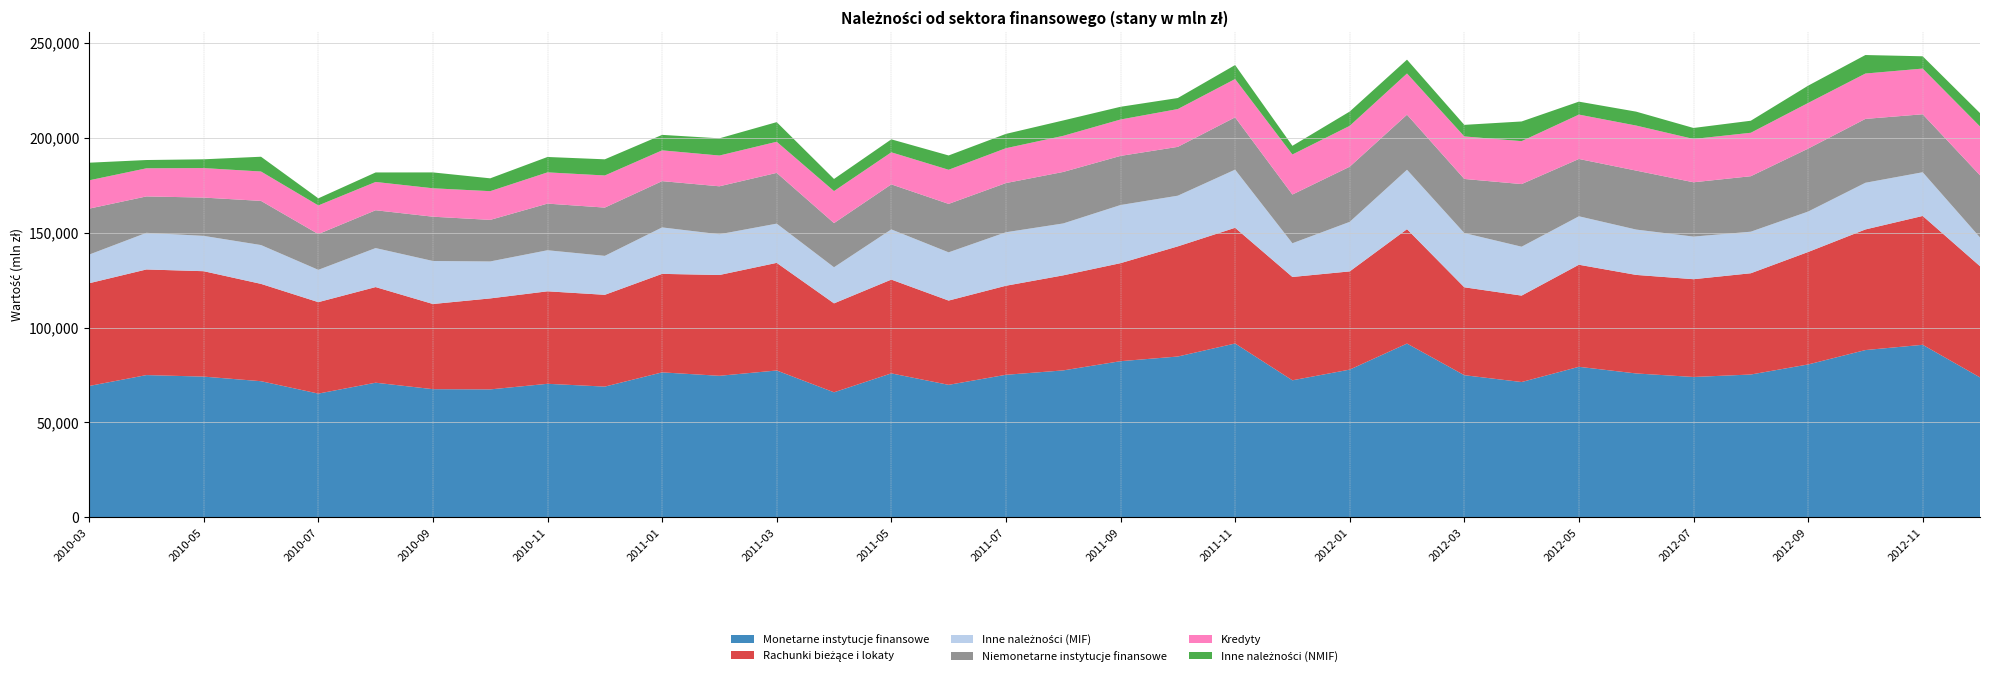

Reading left to right, list all the values displayed in this chart.

Monetarne instytucje finansowe: 69242.6	74985.0	74180.0	71759.0	65230.0	70966.0	67563.0	67440.0	70391.0	68914.0	76409.0	74606.0	77407.0	65909.0	75885.0	69843.0	75135.0	77453.0	82309.0	84769.0	91633.0	72234.0	77871.0	91603.0	74926.0	71325.0	79341.0	75840.0	73990.0	75282.0	80584.0	88174.0	90948.0	73764.0
Rachunki bieżące i lokaty: 54148.0	55668.0	55560.0	51299.0	48198.0	50404.0	44889.0	47957.0	48749.0	48382.0	51928.0	53131.0	56727.0	46879.0	49429.0	44415.0	46938.0	50100.0	51667.0	58060.0	60989.0	54465.0	51763.0	60288.0	46333.0	45552.0	53804.0	51942.0	51533.0	53375.0	59271.0	63571.0	67912.0	58610.0
Inne należności (MIF): 15094.6	19317.0	18620.0	20460.0	17031.0	20562.0	22674.0	19483.0	21642.0	20532.0	24481.0	21475.0	20680.0	19030.0	26456.0	25428.0	28197.0	27353.0	30642.0	26709.0	30643.0	17769.0	26108.0	31315.0	28594.0	25773.0	25537.0	23899.0	22457.0	21907.0	21313.0	24603.0	23036.0	15154.0
Niemonetarne instytucje finansowe: 24219.7	19184.0	20182.0	23276.0	18845.0	19928.0	23340.0	21905.0	24580.0	25442.0	24389.0	25281.0	26749.0	23273.0	23734.0	25529.0	25919.0	27144.0	25891.0	25738.0	27569.0	25676.0	29074.0	29017.0	28509.0	33006.0	30212.0	31079.0	28625.0	29243.0	33176.0	33665.0	30560.0	32772.0
Kredyty: 14936.5	14819.0	15554.0	15491.0	15100.0	14919.0	14983.0	15135.0	16476.0	16925.0	16230.0	16214.0	16405.0	16877.0	16903.0	17988.0	18371.0	19037.0	19183.0	19926.0	20198.0	21110.0	21540.0	21731.0	22416.0	22632.0	23390.0	23740.0	22830.0	22899.0	24059.0	23911.0	24090.0	25742.0
Inne należności (NMIF): 9283.2	4365.0	4627.0	7785.0	3745.0	5008.0	8356.0	6771.0	8104.0	8517.0	8159.0	9067.0	10344.0	6396.0	6831.0	7541.0	7548.0	8108.0	6707.0	5812.0	7370.0	4566.0	7534.0	7287.0	6093.0	10374.0	6822.0	7339.0	5795.0	6344.0	9117.0	9754.0	6470.0	7030.0